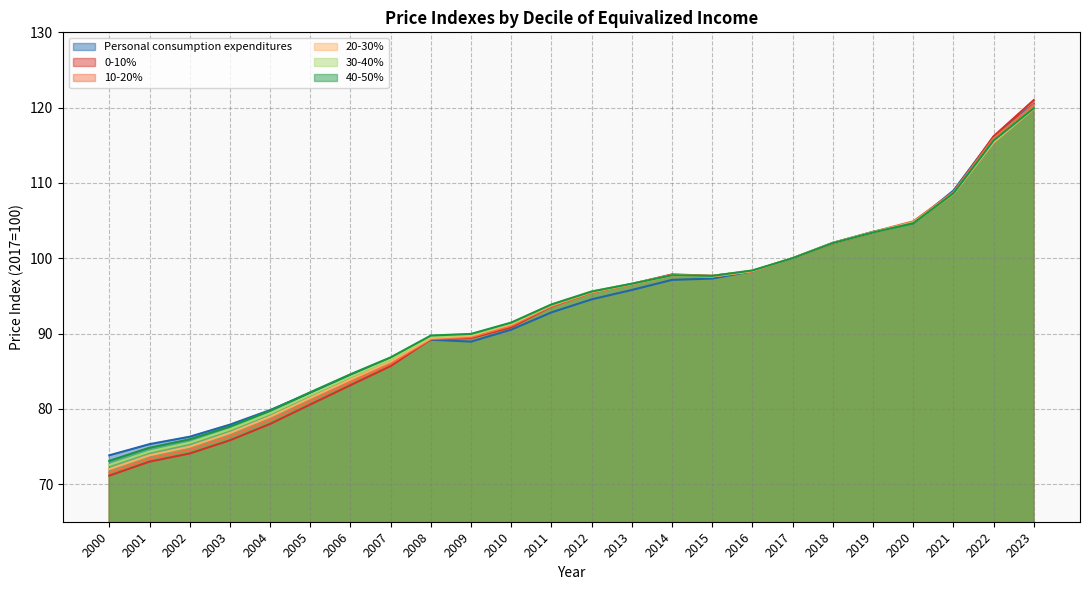

At how many categories does at least one series exceed 87?

16